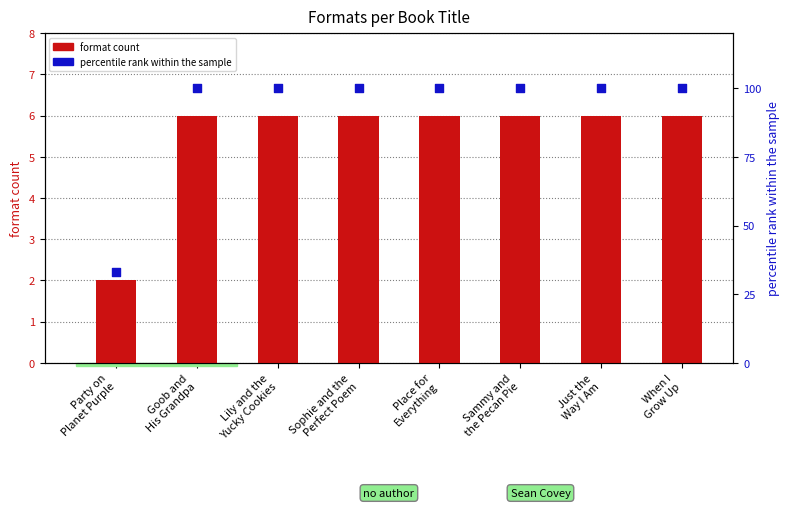

Which series contains the highest Y value?

percentile rank within the sample